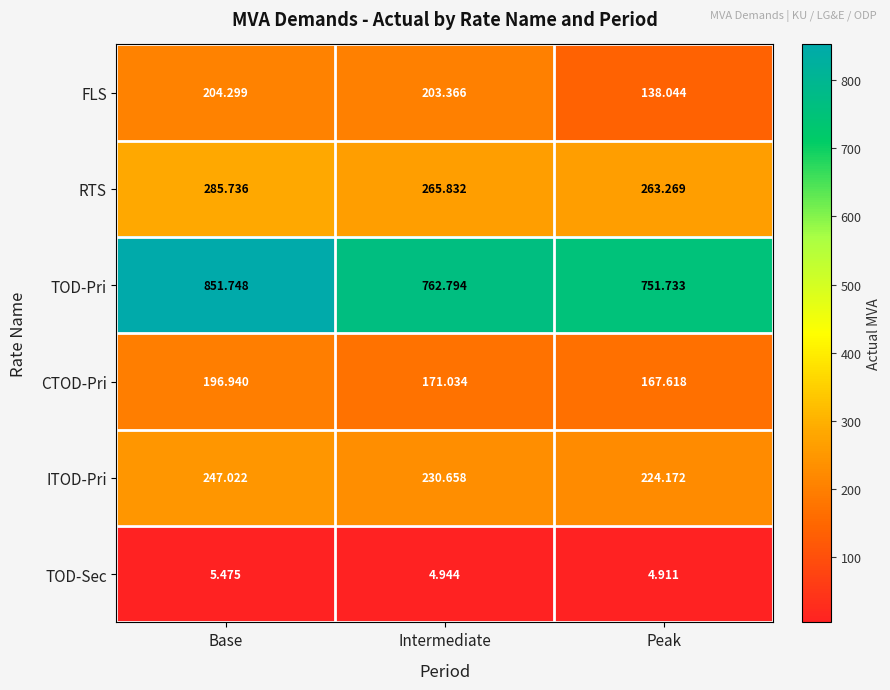

At which label does FLS reach its minimum?

Peak